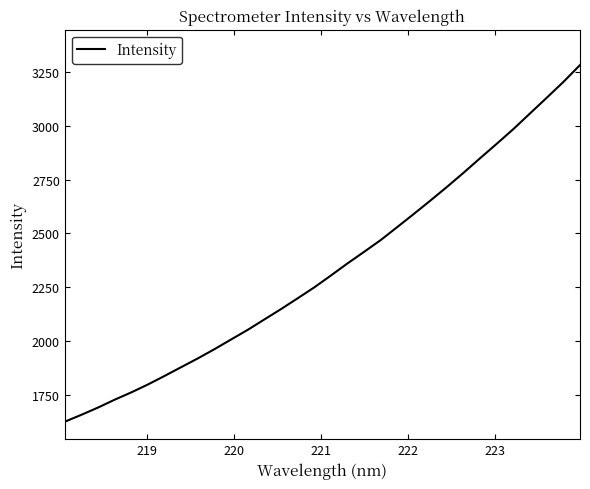

What is the smallest value displayed?

1625.1